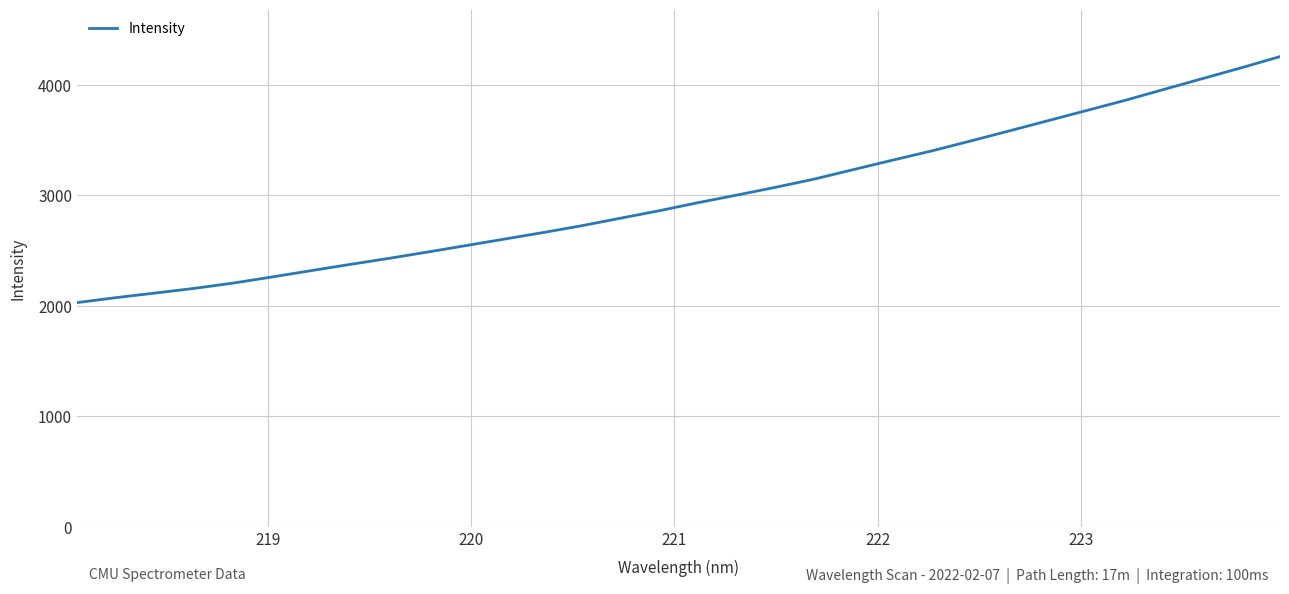

What is the greatest value displayed?

4254.9